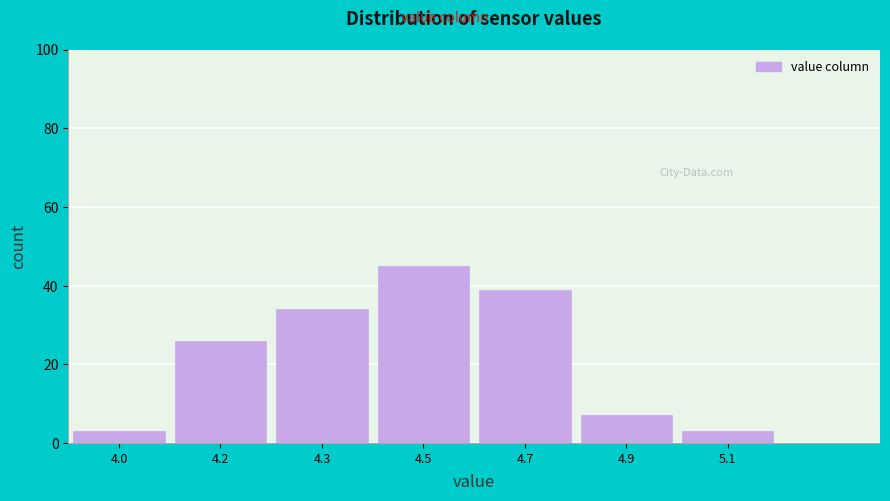

Reading left to right, what are all the values shown in this chart?

3	26	34	45	39	7	3